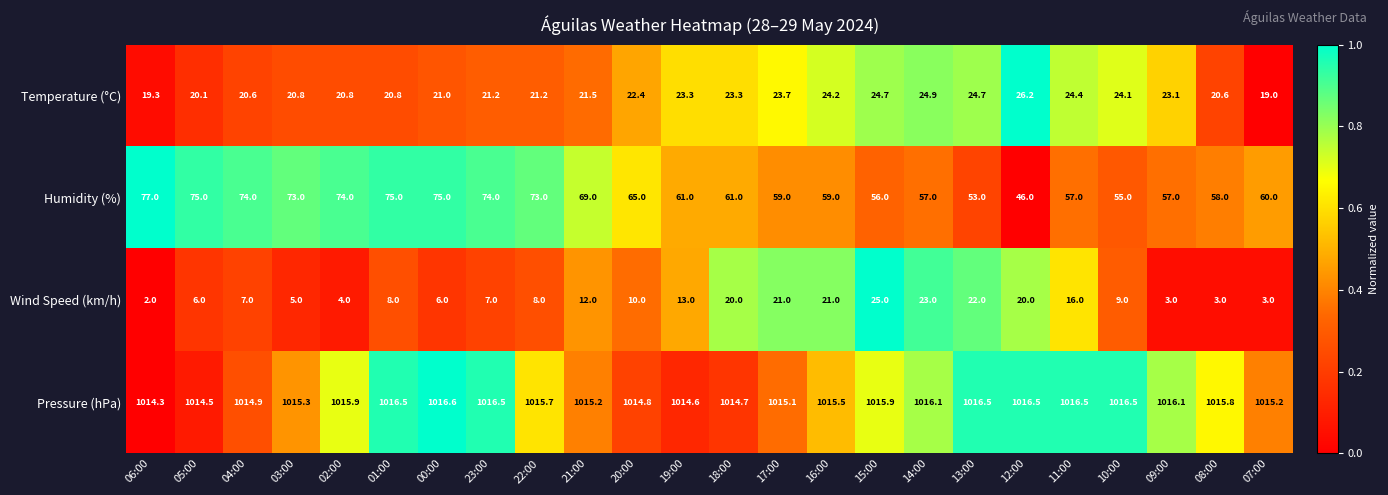

What is the smallest value displayed?

2.0